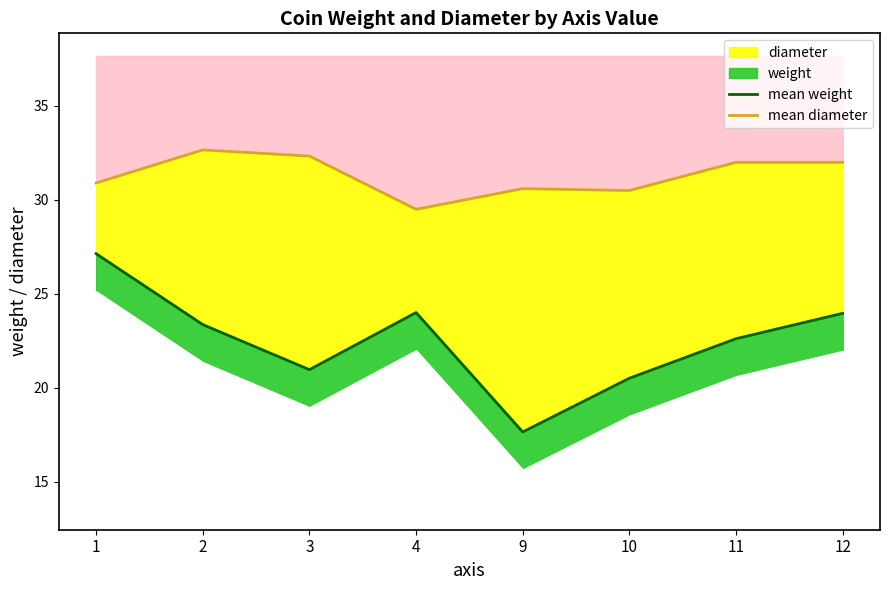

True or false: mean diameter has more than 2 points higher than both neighbors.

False